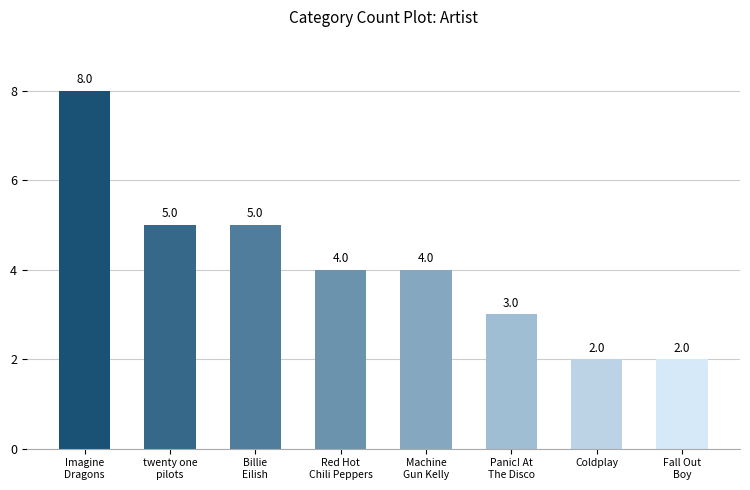

Read the value at Billie
Eilish.

5